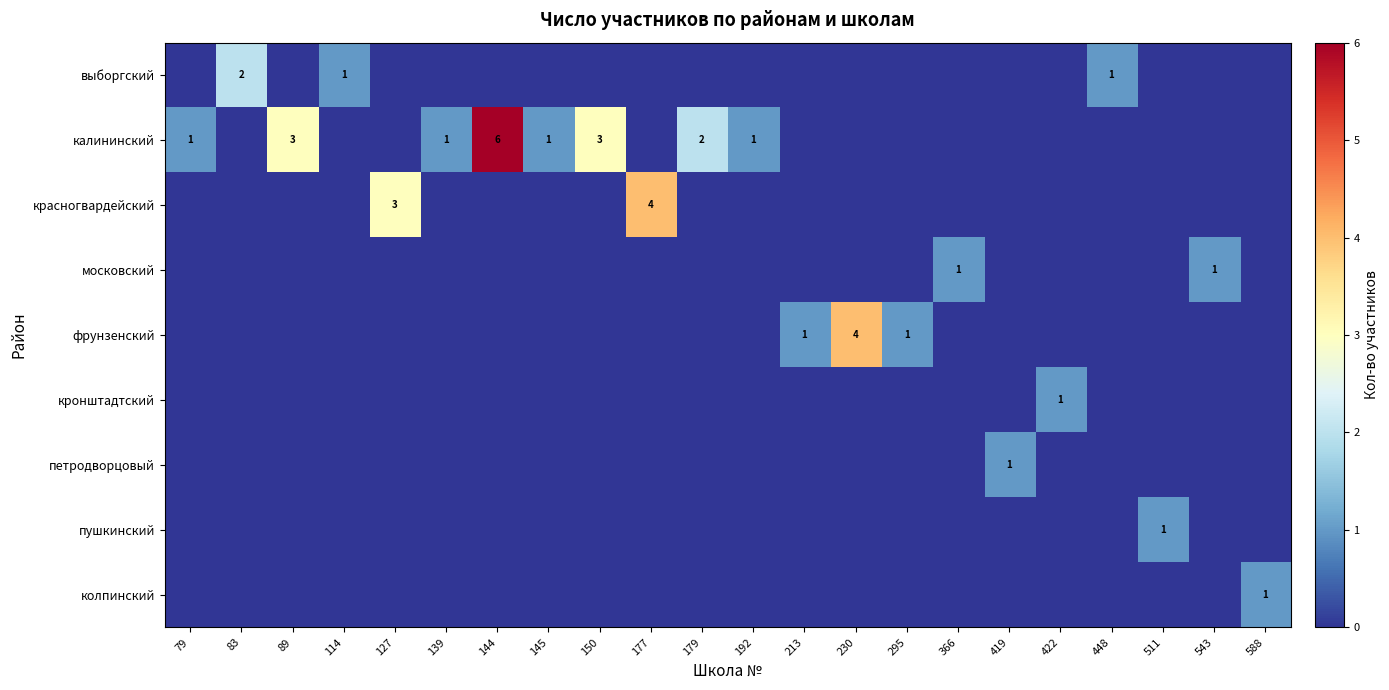

Where is калининский nearest to the value 3?

89